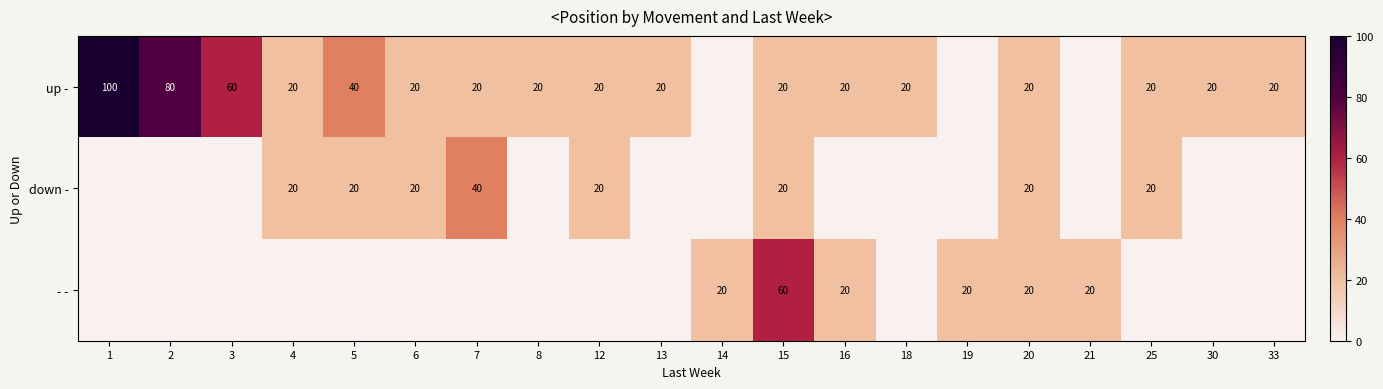

What is the total value across all series at 25?

40